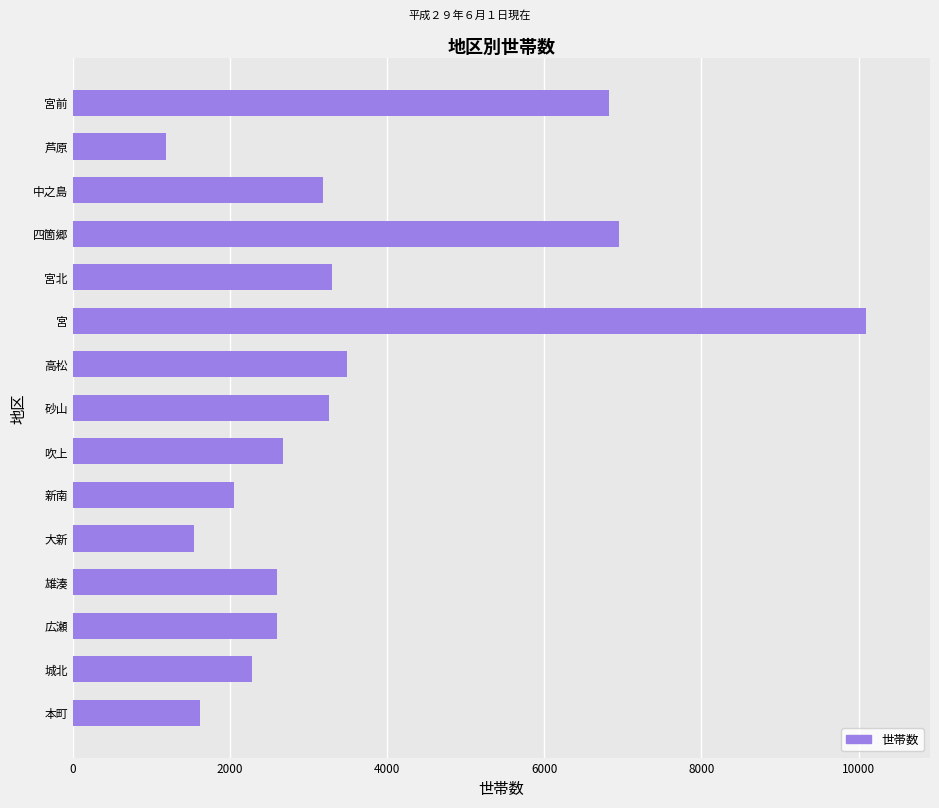

What is the maximum value shown in the chart?

10100